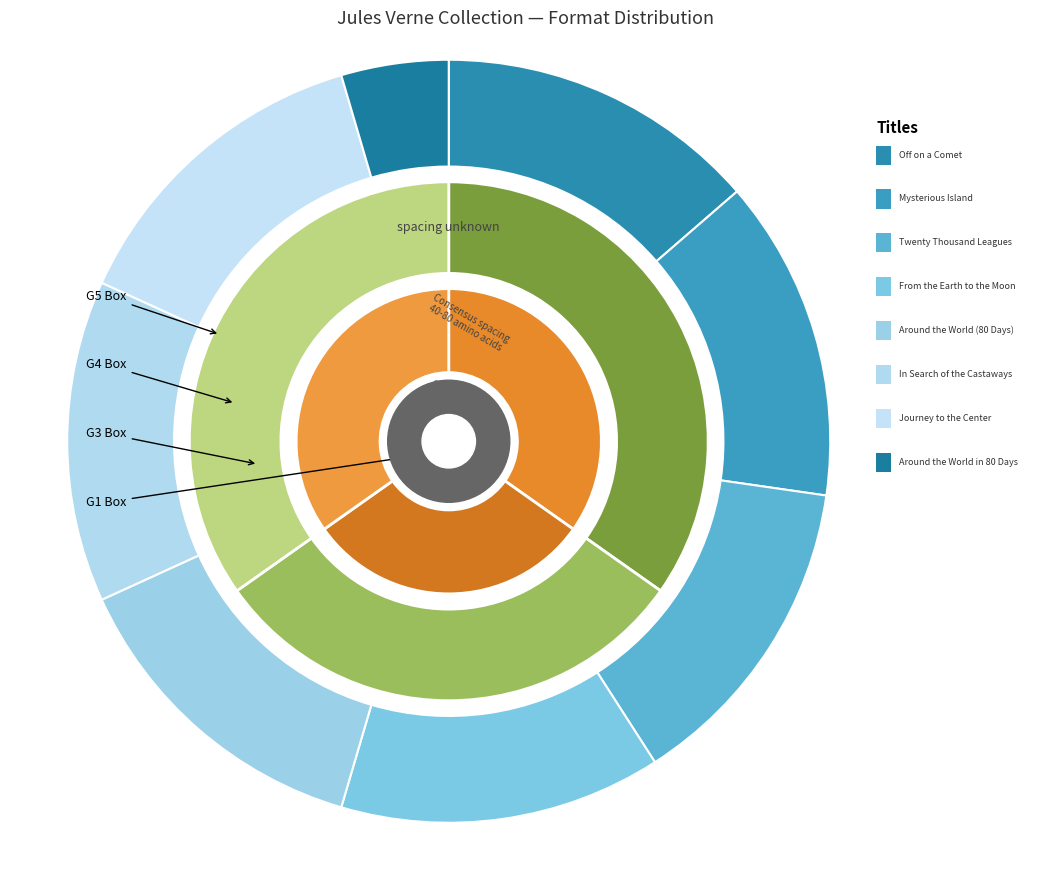

What is the largest slice in the pie chart?

Off on a Comet